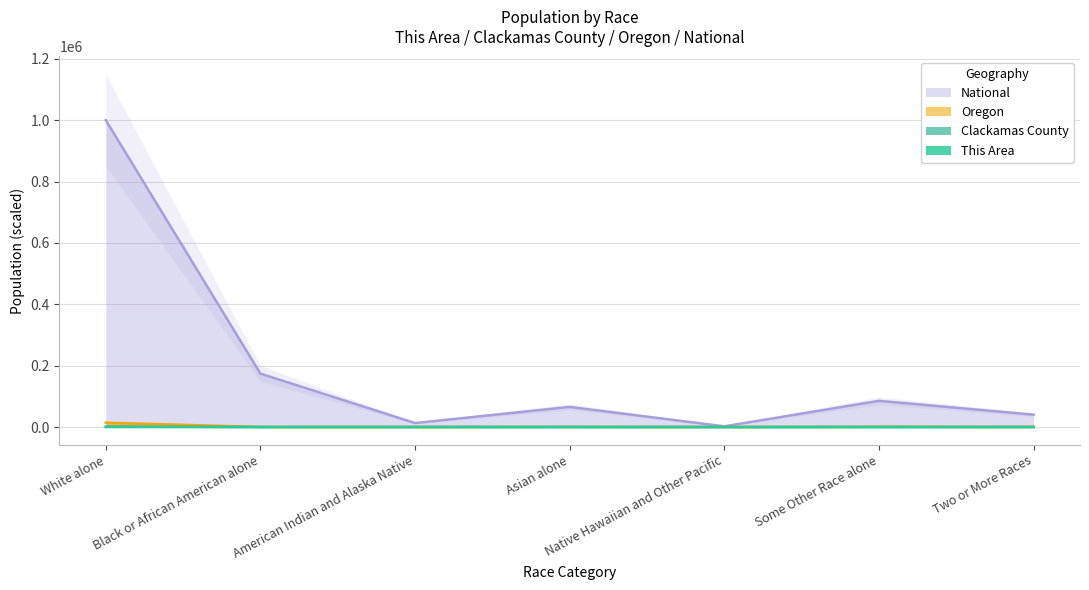

Reading left to right, what are all the values shown in this chart?

This Area: 21.5	0.4	0.3	3.2	0.2	0.6	1.0
Clackamas County: 1483.2	13.8	14.0	61.4	3.9	52.6	53.1
Oregon: 14334.9	309.6	238.0	631.9	60.0	915.3	647.5
National: 1000000.0	174138.9	13116.6	65641.0	2415.6	85471.2	40299.4